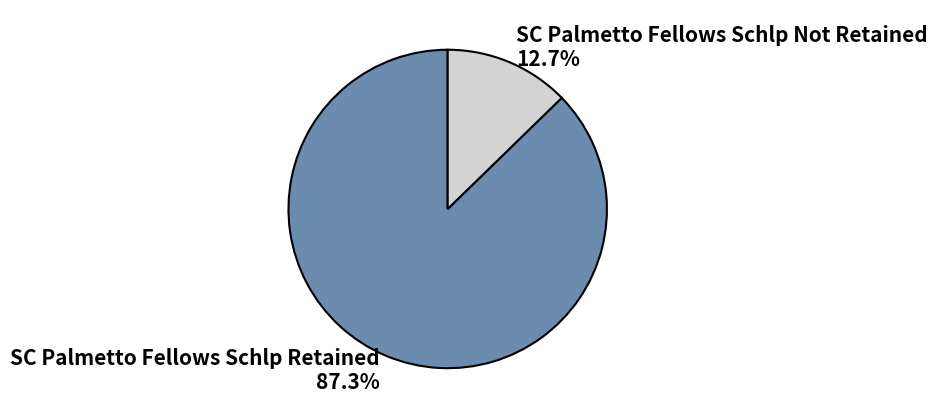

To the nearest percent, what is the difference between the SC Palmetto Fellows Schlp Not Retained and SC Palmetto Fellows Schlp Retained slice percentages?

75%